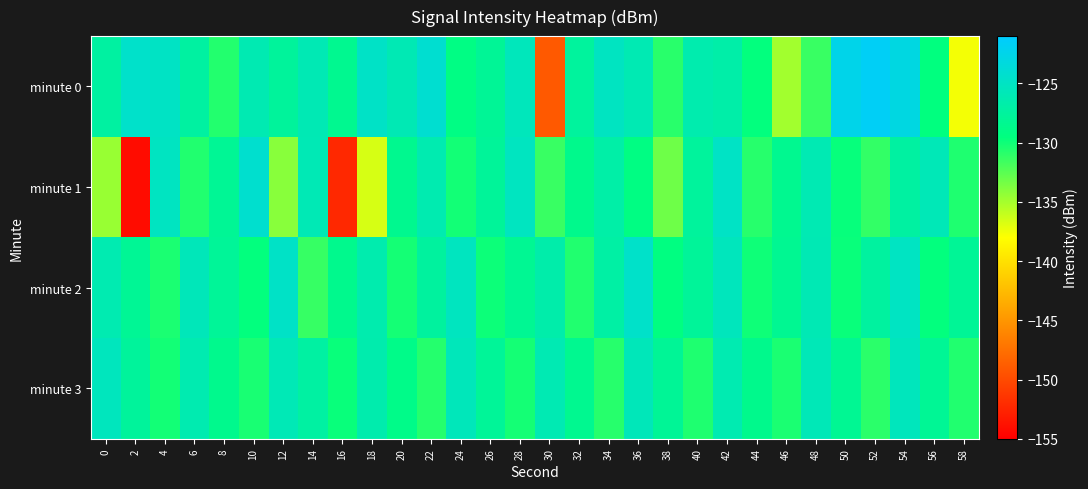

Reading left to right, transcribe all the data shown in this chart.

minute 0: 0=-127.3	2=-124.6	4=-124.9	6=-127.3	8=-130.7	10=-126.1	12=-127.7	14=-126.0	16=-128.4	18=-124.8	20=-126.0	22=-124.2	24=-129.2	26=-128.0	28=-125.6	30=-149.0	32=-127.5	34=-125.2	36=-126.1	38=-130.9	40=-126.4	42=-126.8	44=-129.6	46=-134.9	48=-131.4	50=-122.5	52=-121.6	54=-123.1	56=-129.6	58=-137.6
minute 1: 0=-134.6	2=-154.1	4=-125.1	6=-130.6	8=-128.1	10=-124.3	12=-134.0	14=-126.0	16=-152.2	18=-136.7	20=-128.5	22=-126.3	24=-130.1	26=-127.8	28=-125.2	30=-131.4	32=-128.7	34=-126.9	36=-129.3	38=-133.2	40=-127.6	42=-124.9	44=-130.8	46=-128.4	48=-126.1	50=-129.7	52=-131.2	54=-127.3	56=-125.8	58=-130.5
minute 2: 0=-126.2	2=-128.1	4=-130.4	6=-125.7	8=-127.9	10=-129.6	12=-124.8	14=-131.3	16=-128.6	18=-126.4	20=-130.2	22=-127.5	24=-125.3	26=-129.9	28=-128.2	30=-126.7	32=-130.6	34=-127.1	36=-124.6	38=-129.4	40=-127.8	42=-125.5	44=-130.0	46=-128.3	48=-126.0	50=-129.8	52=-127.4	54=-125.1	56=-129.6	58=-128.0
minute 3: 0=-125.4	2=-127.7	4=-130.1	6=-126.3	8=-128.6	10=-130.3	12=-125.9	14=-127.2	16=-129.8	18=-126.5	20=-128.9	22=-130.7	24=-125.6	26=-127.9	28=-130.2	30=-126.1	32=-128.4	34=-130.8	36=-125.7	38=-128.0	40=-130.5	42=-126.2	44=-128.7	46=-130.4	48=-125.8	50=-128.2	52=-130.9	54=-125.5	56=-128.1	58=-130.6